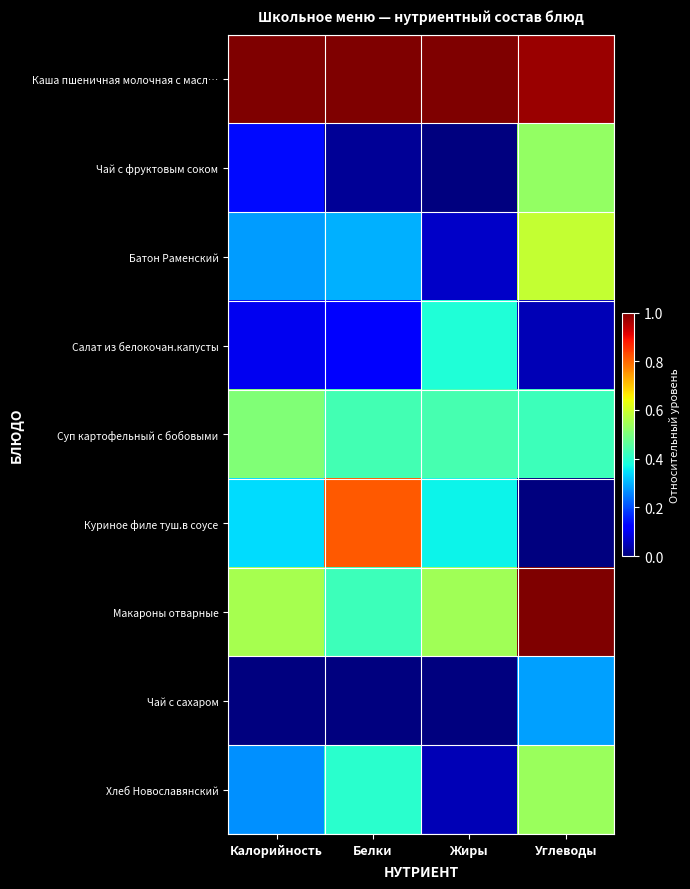

Count the number of categories in the chart.

4